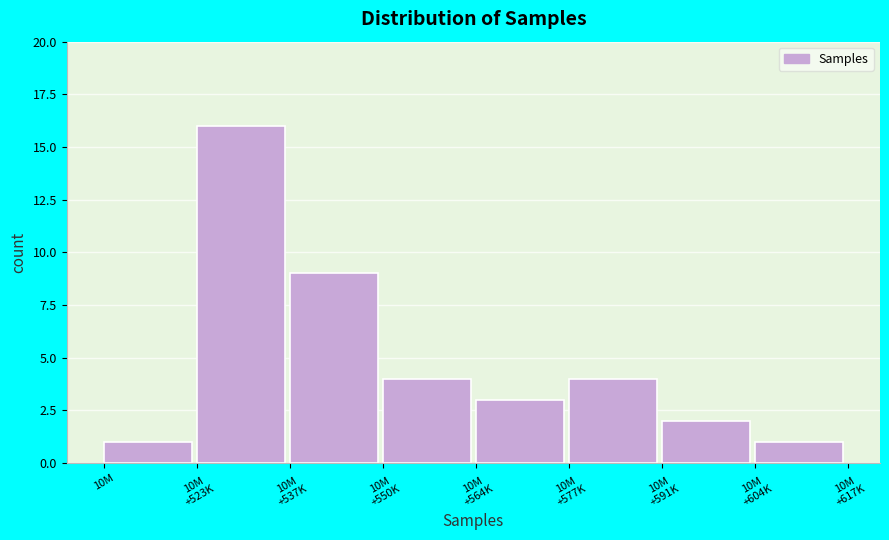

Reading right to left, what are all the values shown in this chart?

1	2	4	3	4	9	16	1